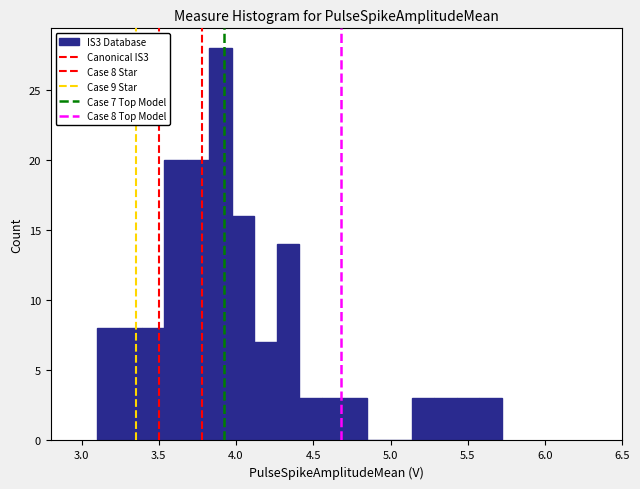

Read against the x-axis, roughly where is the centre of the tallest bar?

3.90